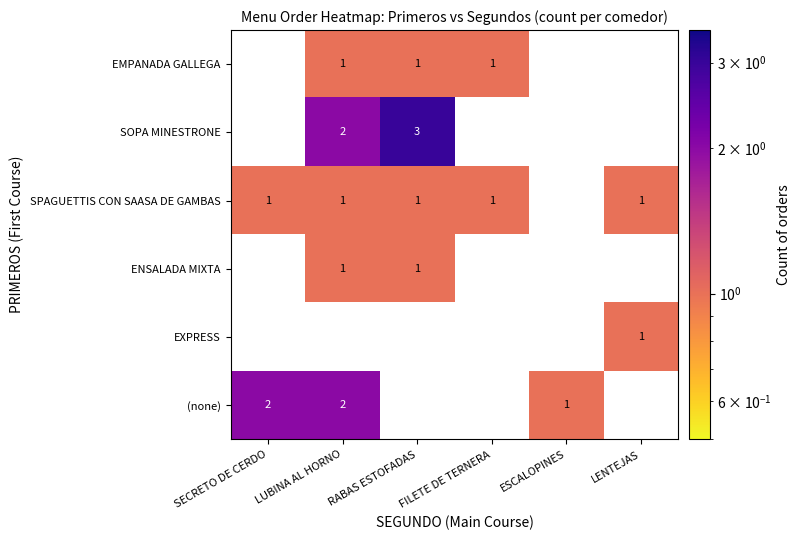

True or false: EMPANADA GALLEGA has a value of 2 at LUBINA AL HORNO.

False